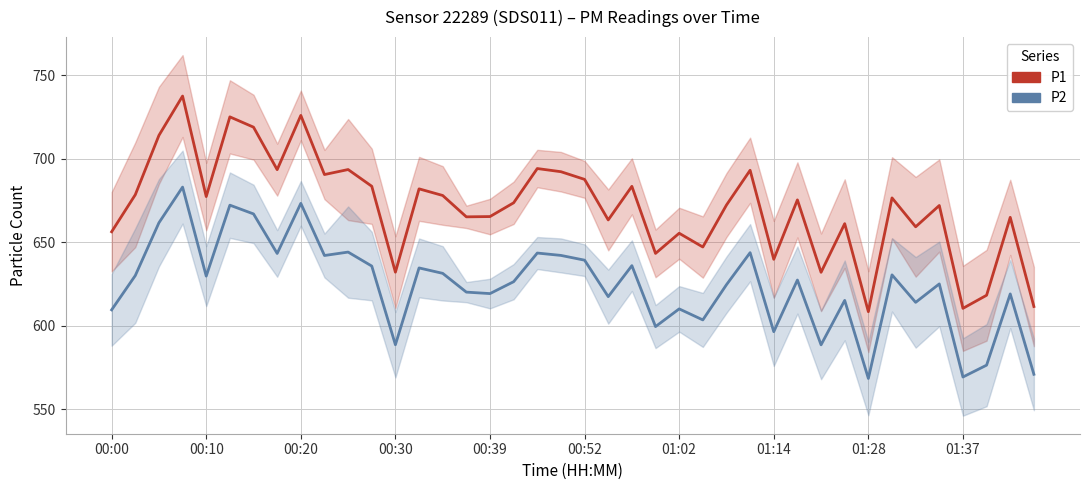

Which series has the widest spread of values?

P1